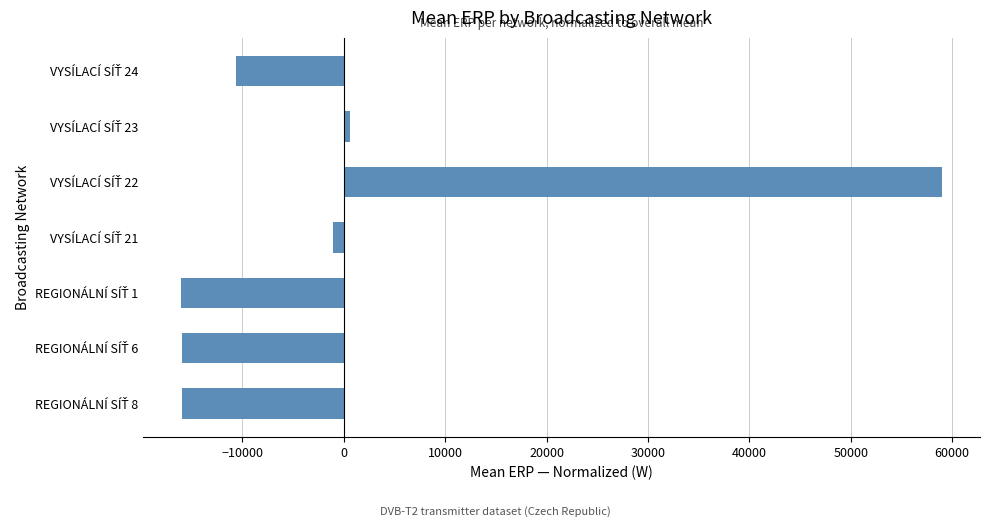

What is the value of the 6th bar from the top?

-15938.4